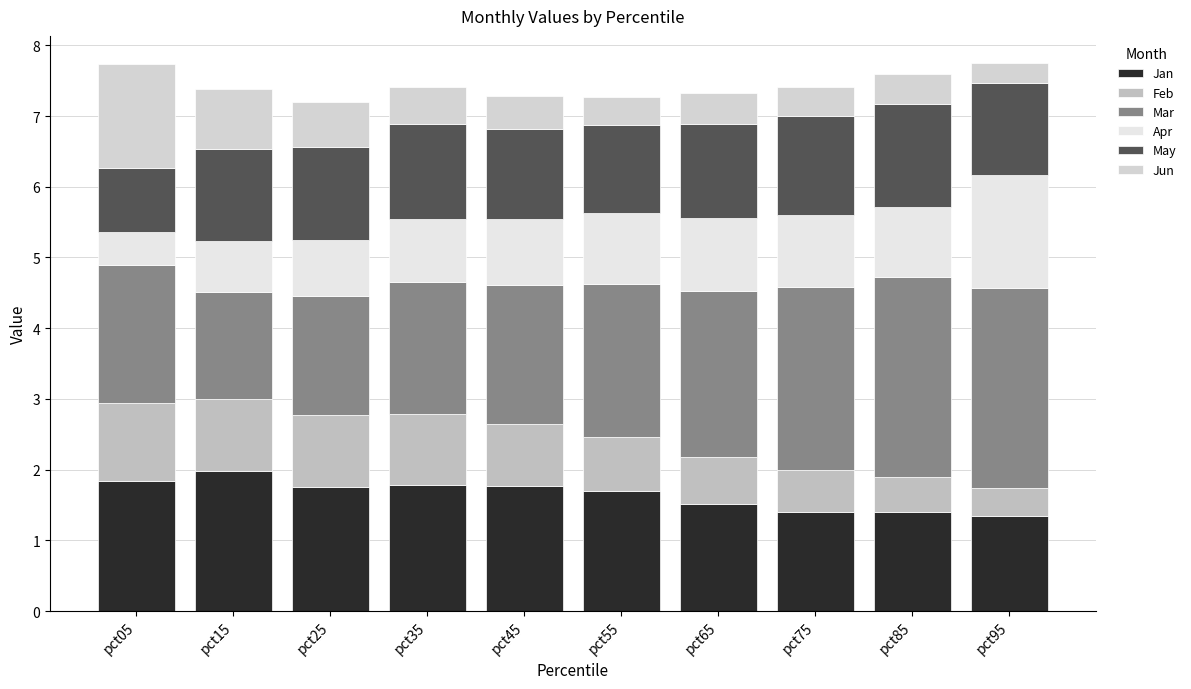

The value of May at pct05 is 0.3. True or false?

False